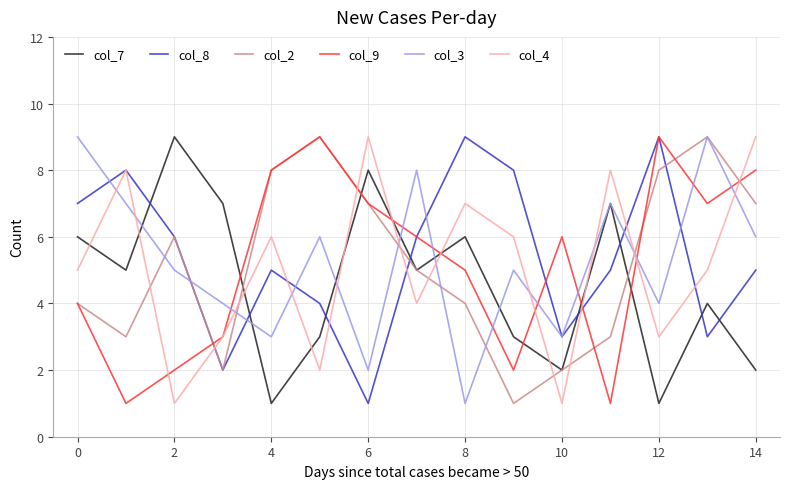

Which series ends up on top after the final intersection of col_2 and col_4?

col_4